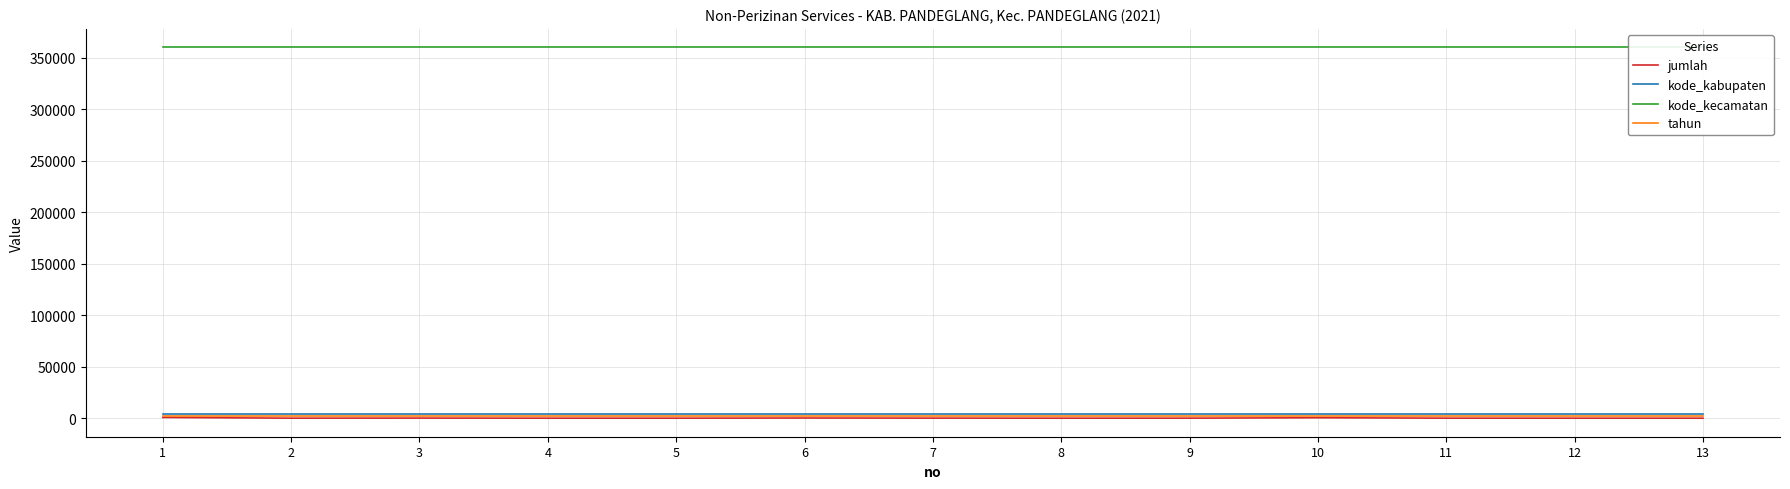

Where is kode_kecamatan nearest to the value 360121?

1